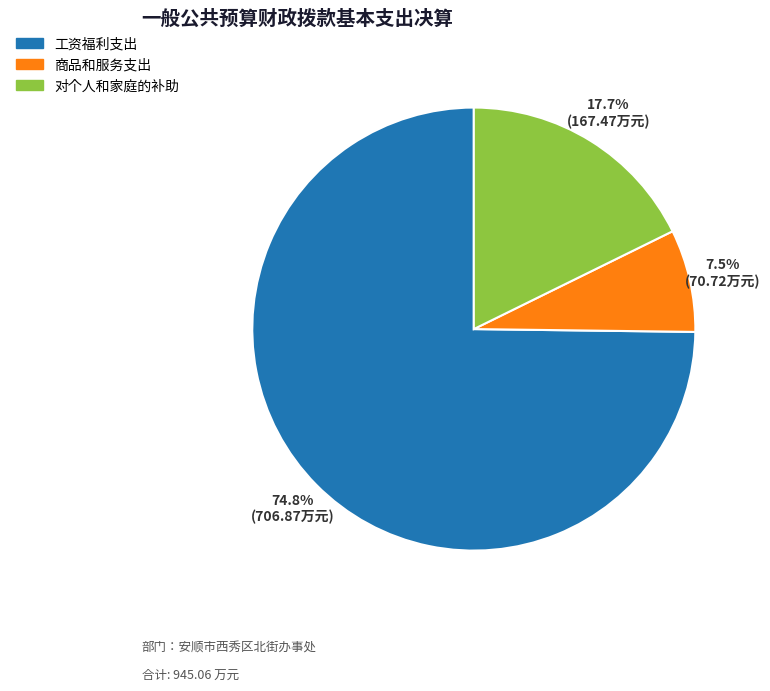

The 商品和服务支出 slice represents 1% of the pie. True or false?

False